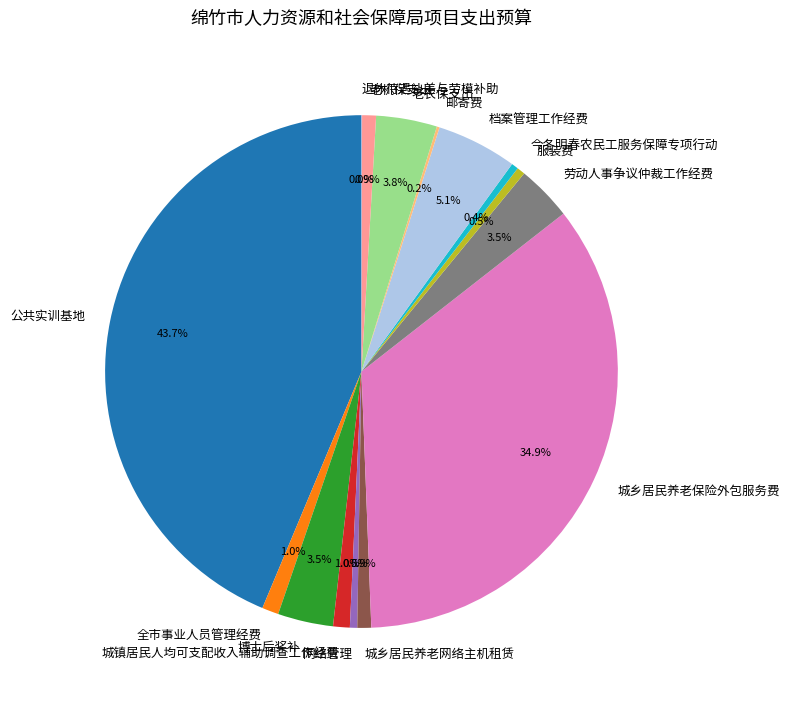

What portion of the pie excludes 档案管理工作经费?

94.9%